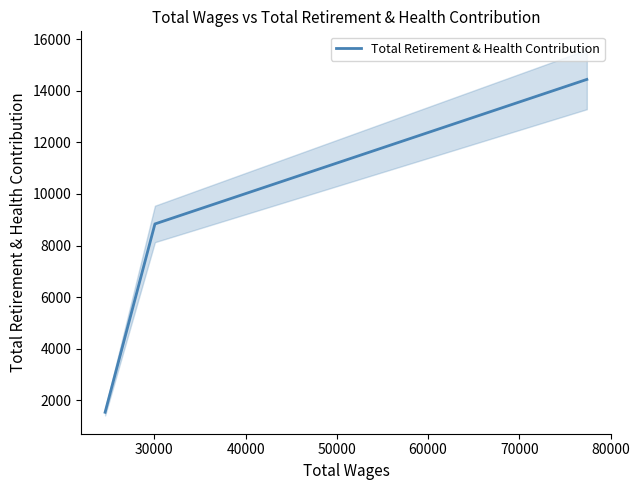

How many data points are less than 8836?

1